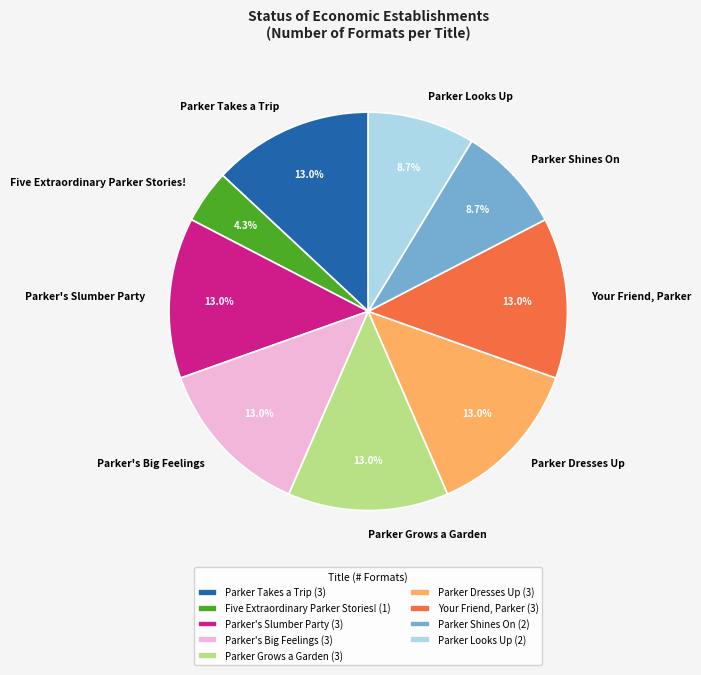

Is there any slice that represents more than half of the pie?

No